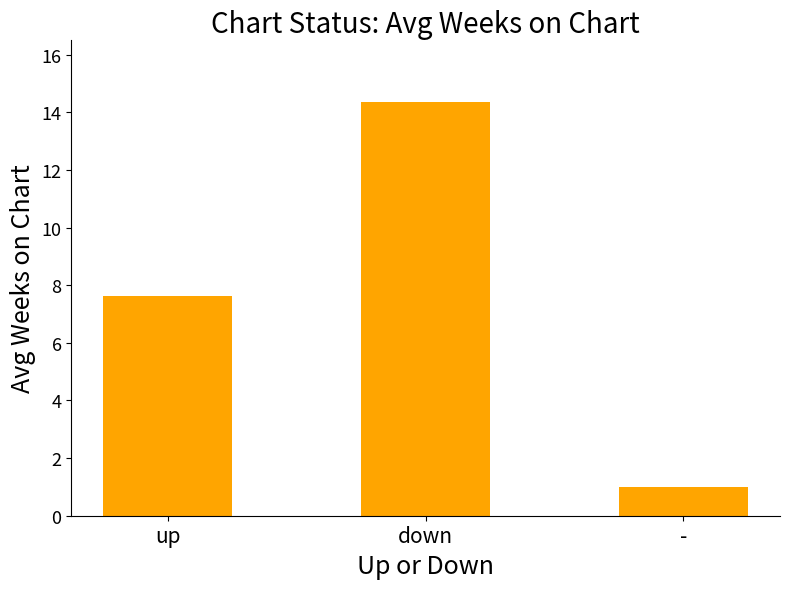

Where does the data first go above 7?

up